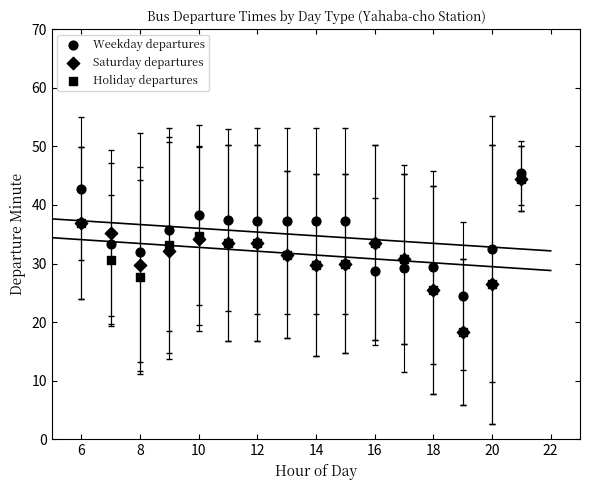

Which series has the widest spread of Y values?

Saturday departures